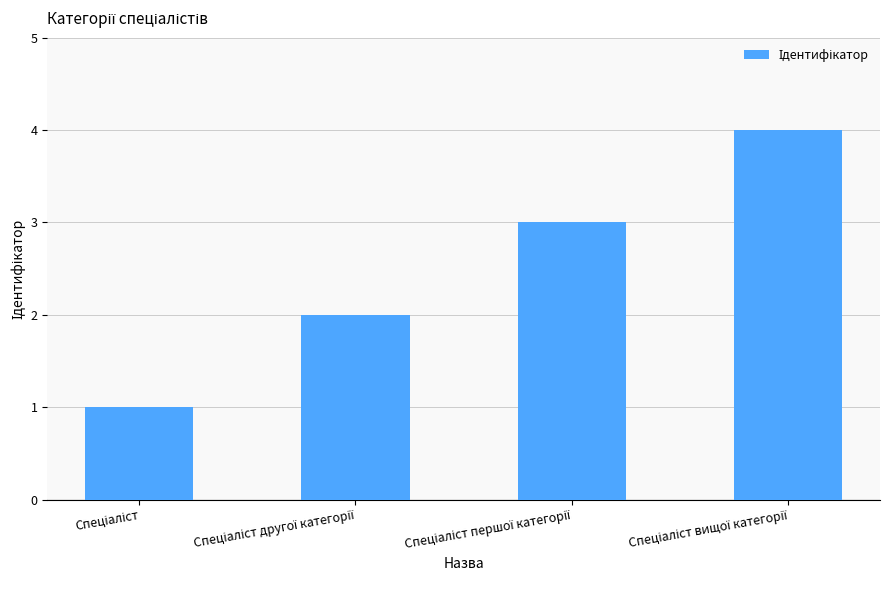

How many bars are there in total?

4